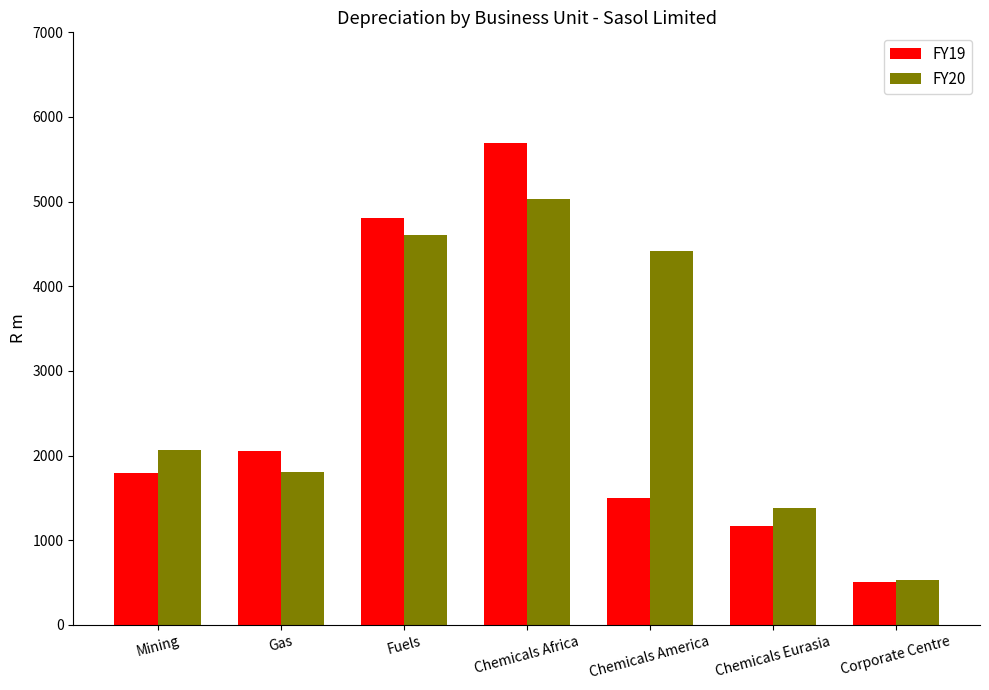

At which category is the sum across all series the highest?

Chemicals Africa